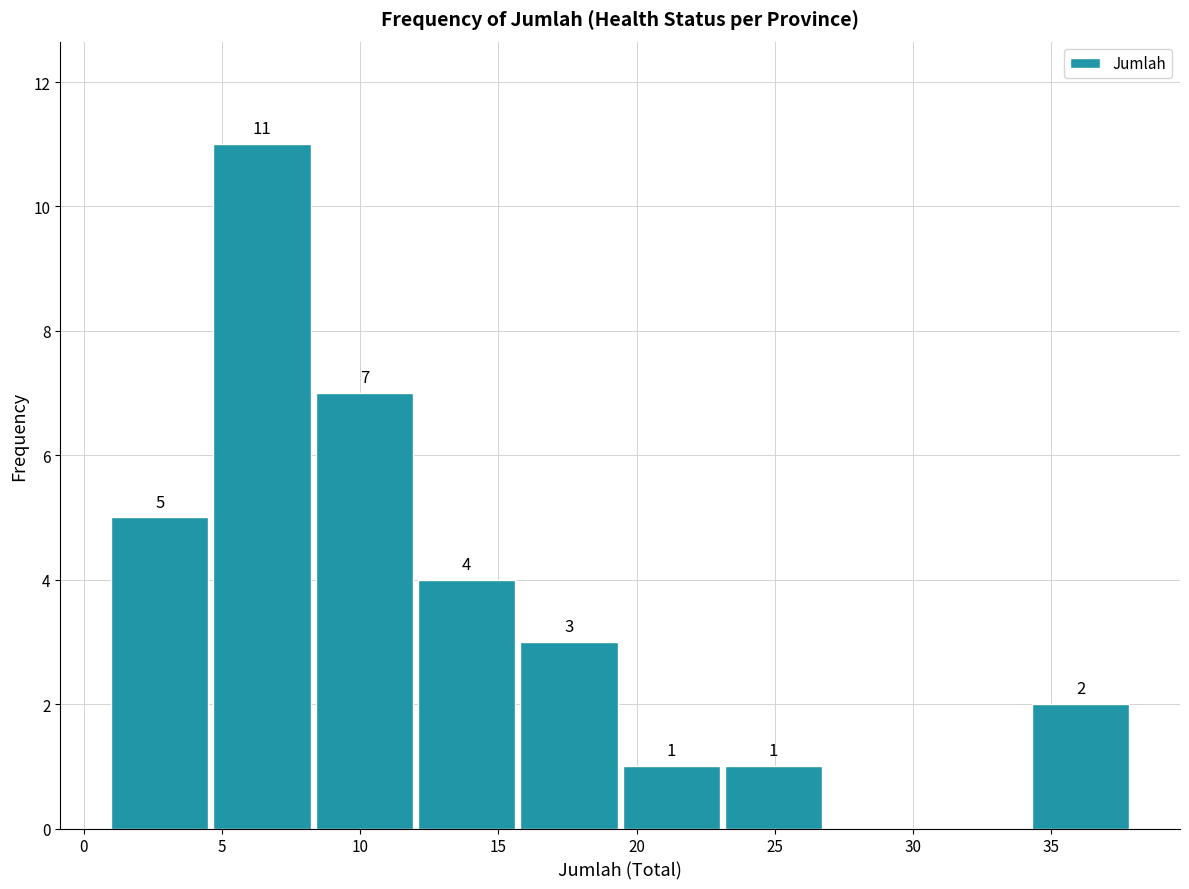

Over which range of the x-axis is the bar tallest?

4.7 to 8.4